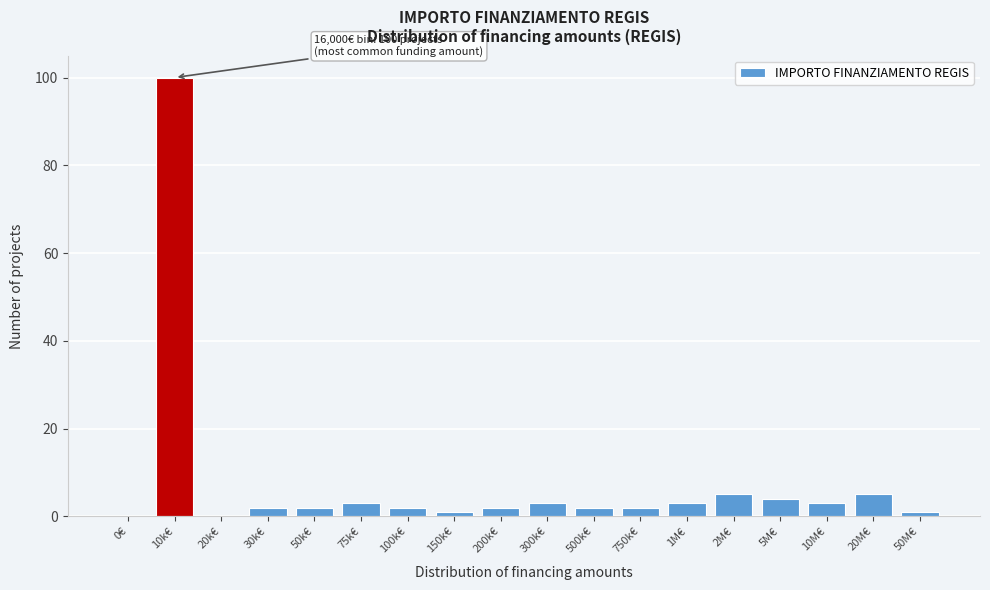

Reading left to right, what are all the values shown in this chart?

0€=0	10k€=100	20k€=0	30k€=2	50k€=2	75k€=3	100k€=2	150k€=1	200k€=2	300k€=3	500k€=2	750k€=2	1M€=3	2M€=5	5M€=4	10M€=3	20M€=5	50M€=1